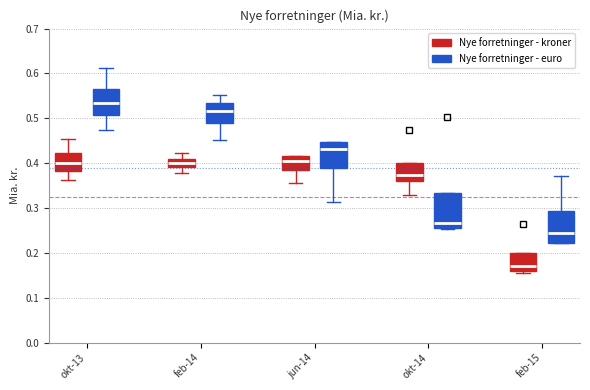

Reading left to right, transcribe this box plot: for each box, give where its median line is, the range the box spans, and where its two whiskers end, as read against the y-axis. The values are not printed on the chart, so give them approximately, as read against the axis.

okt-13 (Nye forretninger - kroner): median 0.40, box 0.38 to 0.42, whiskers 0.36 to 0.45
okt-13 (Nye forretninger - euro): median 0.53, box 0.51 to 0.57, whiskers 0.47 to 0.61
feb-14 (Nye forretninger - kroner): median 0.40, box 0.39 to 0.41, whiskers 0.38 to 0.42
feb-14 (Nye forretninger - euro): median 0.52, box 0.49 to 0.54, whiskers 0.45 to 0.55
jun-14 (Nye forretninger - kroner): median 0.41, box 0.39 to 0.42, whiskers 0.35 to 0.42
jun-14 (Nye forretninger - euro): median 0.43, box 0.39 to 0.45, whiskers 0.31 to 0.45
okt-14 (Nye forretninger - kroner): median 0.37, box 0.36 to 0.40, whiskers 0.33 to 0.40
okt-14 (Nye forretninger - euro): median 0.27, box 0.26 to 0.33, whiskers 0.25 to 0.33
feb-15 (Nye forretninger - kroner): median 0.17, box 0.16 to 0.20, whiskers 0.16 (just below the box's lower edge) to 0.20
feb-15 (Nye forretninger - euro): median 0.24, box 0.22 to 0.29, whiskers 0.22 to 0.37